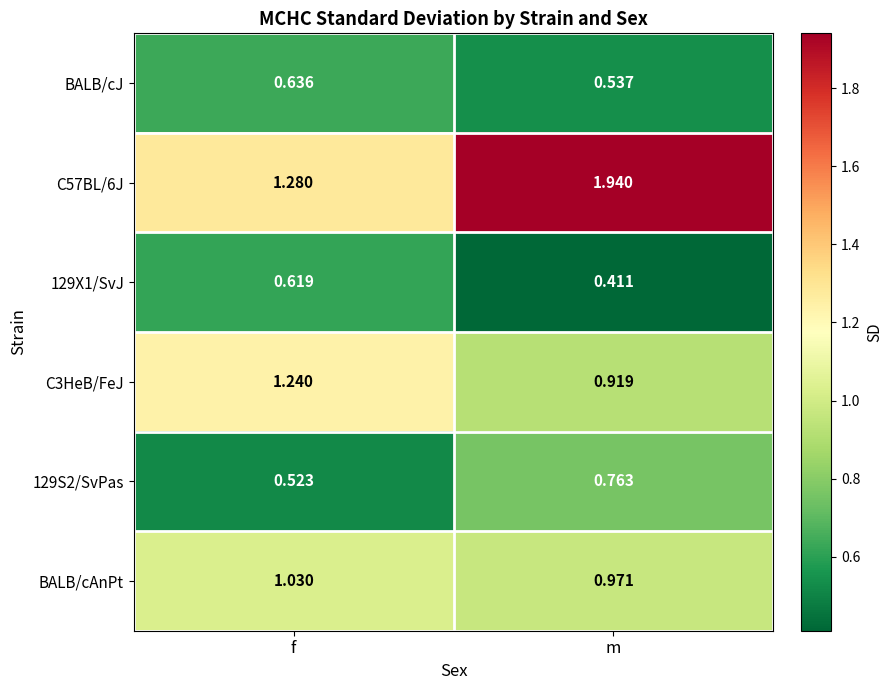

At how many categories does at least one series exceed 1?

2